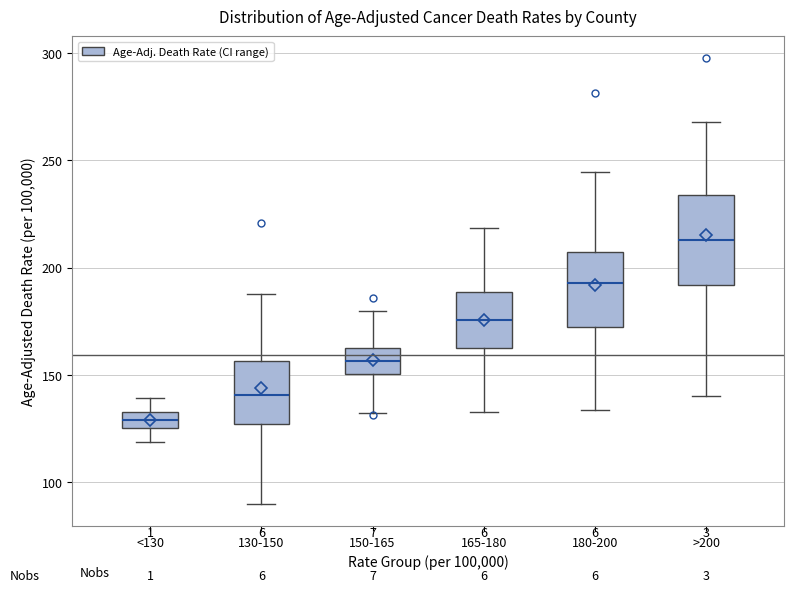

Where is the lower edge of the box for <130 on the y-axis? The values are not printed on the chart, so give them approximately, as read against the axis.

125